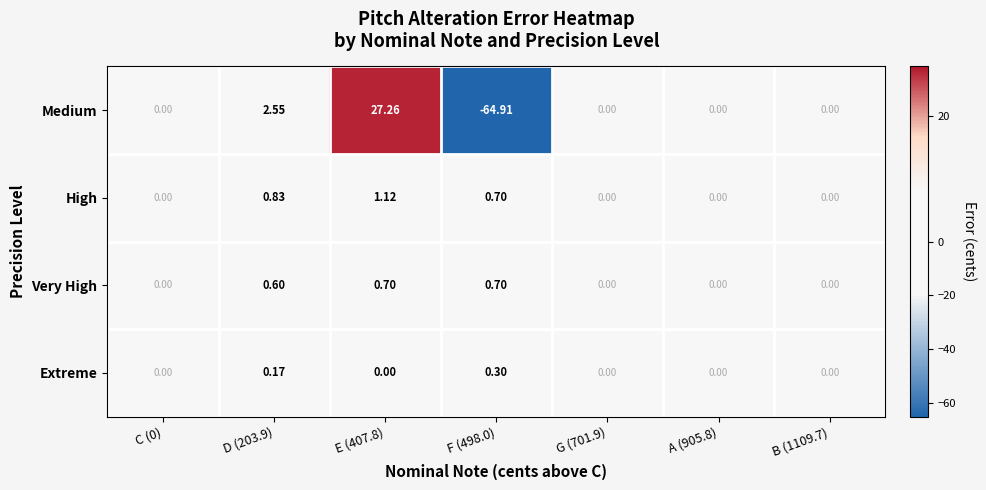

Which series has the widest spread of values?

Medium